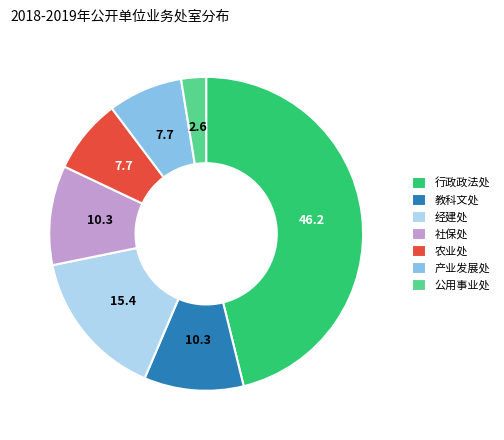

Count the number of slices in the pie.

7